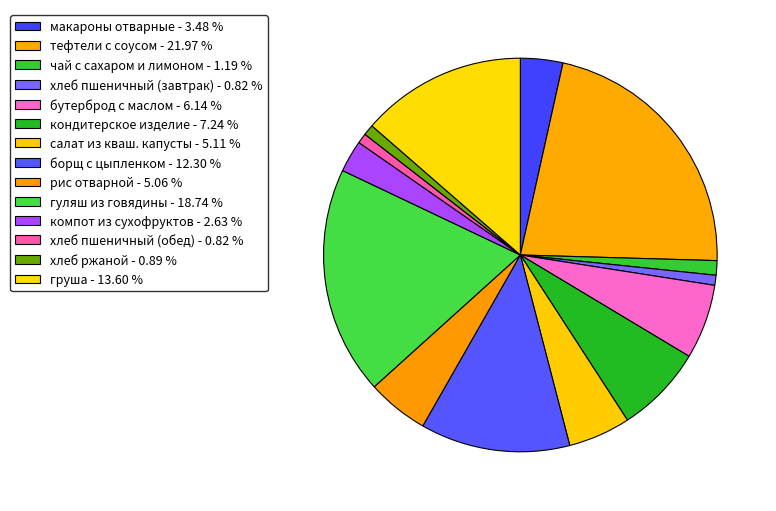

Does any single category account for the majority?

No